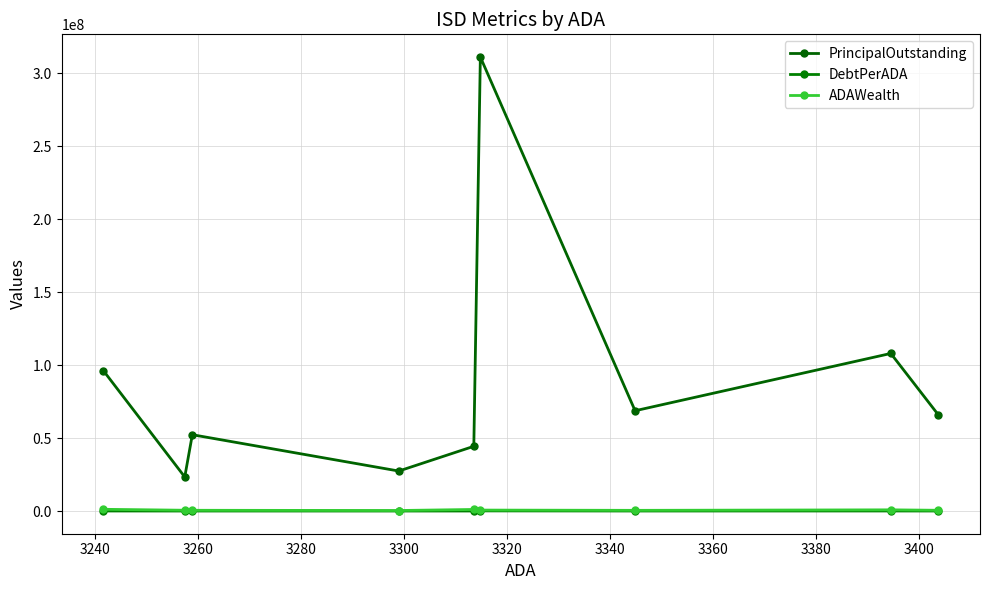

How many values in the DebtPerADA series are below 19379?

4